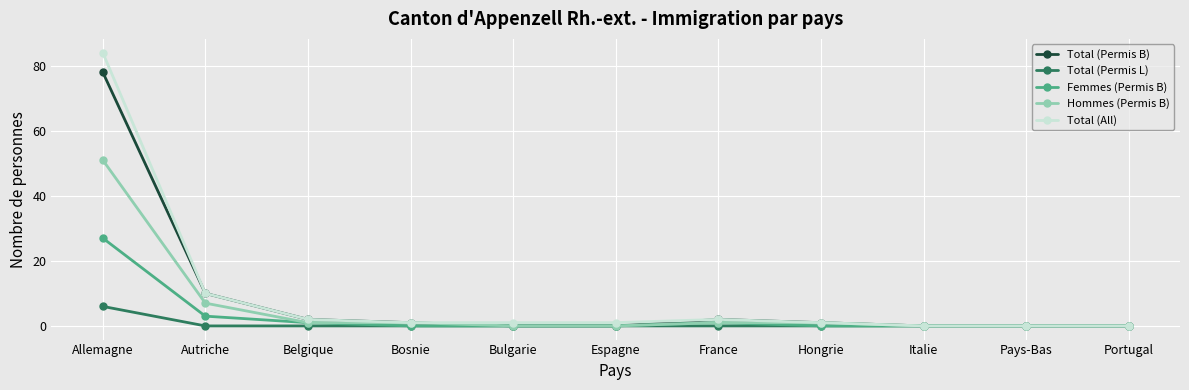

True or false: Total (Permis B) has a value of 0 at Italie.

True